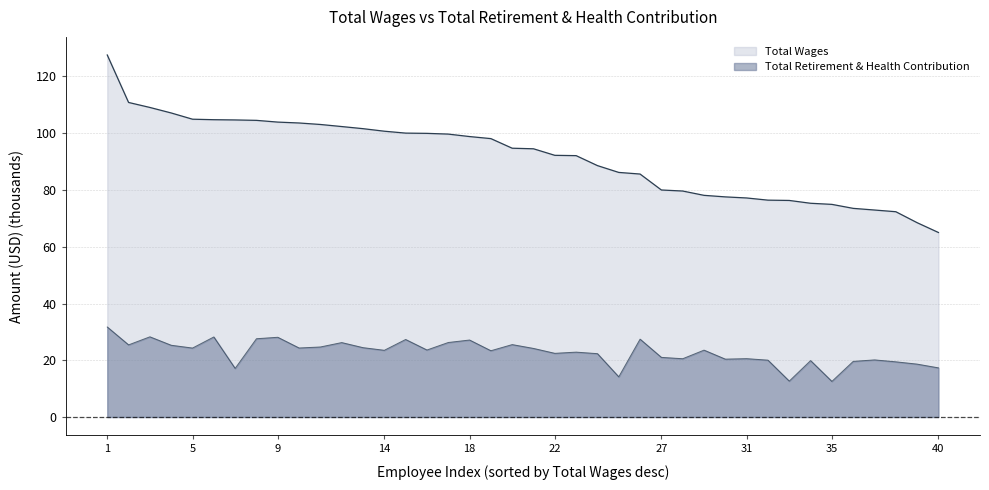

What is the average value of the Total Retirement & Health Contribution series?

22.8